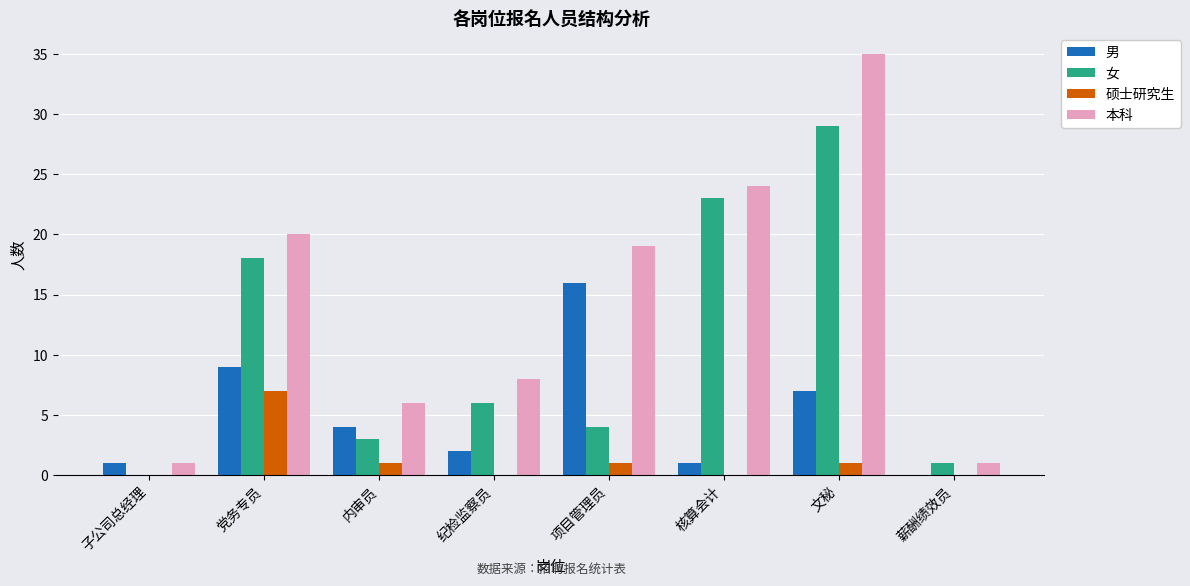

Which series changed the most between 党务专员 and 内审员?

女